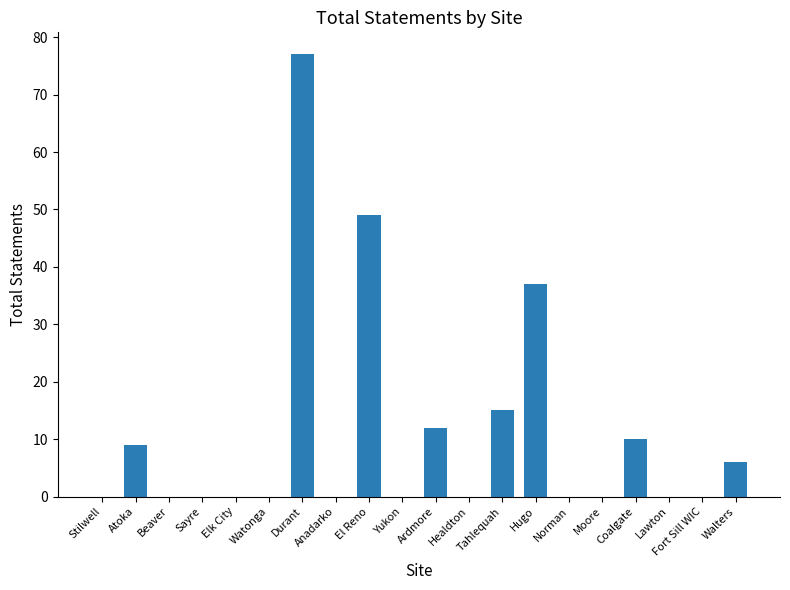

What is the sum of the values at Tahlequah and Fort Sill WIC?

15